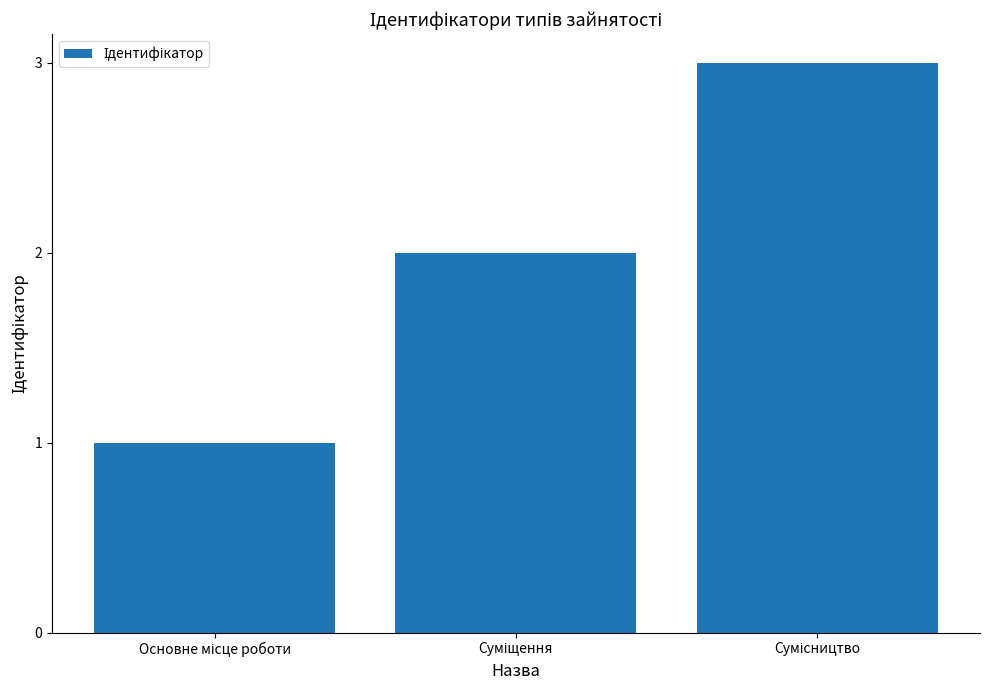

What is the greatest value displayed?

3